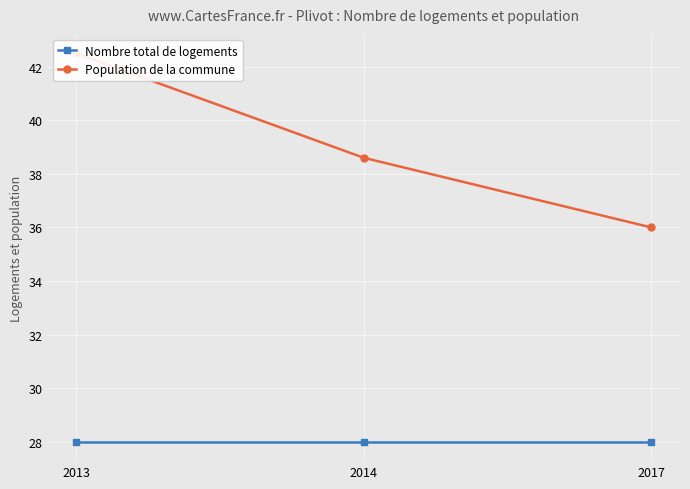

Which has a higher value, 2013 or 2017?

2013